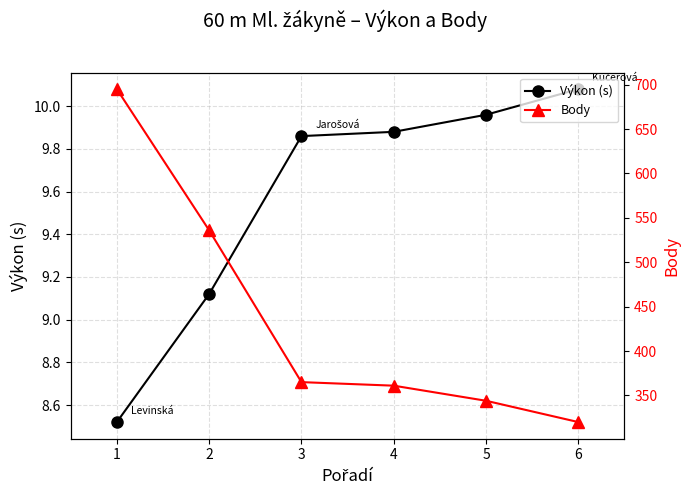

How many series are shown in this chart?

2